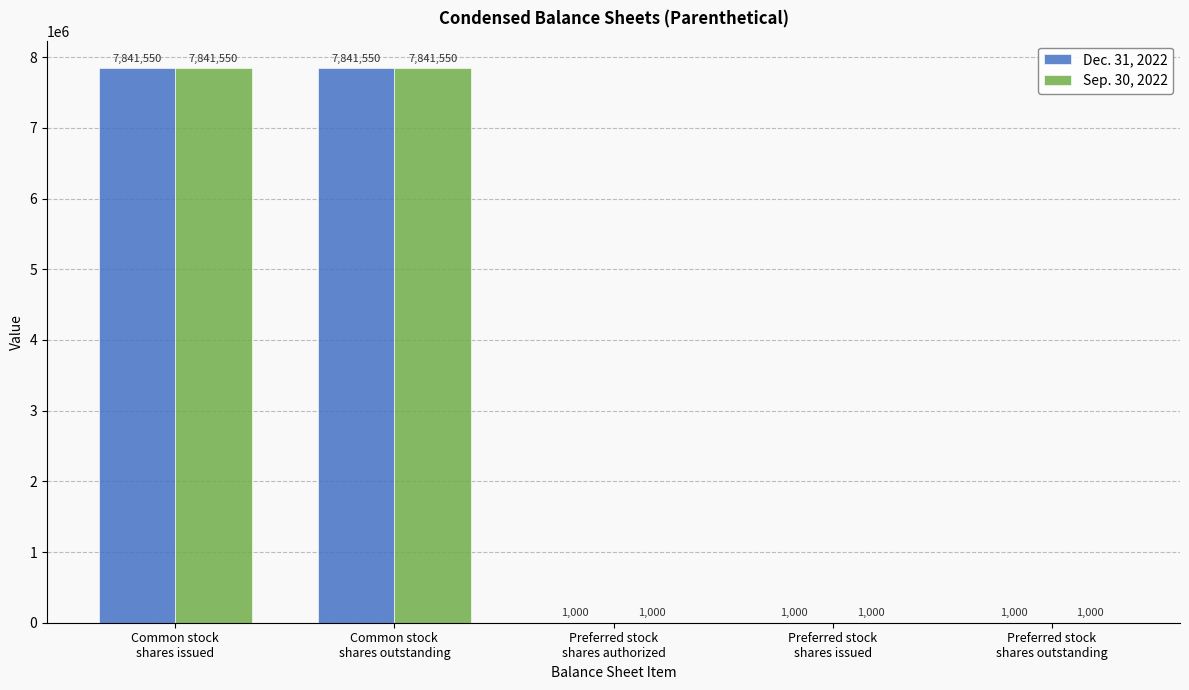

What is the maximum value shown in the chart?

7841550